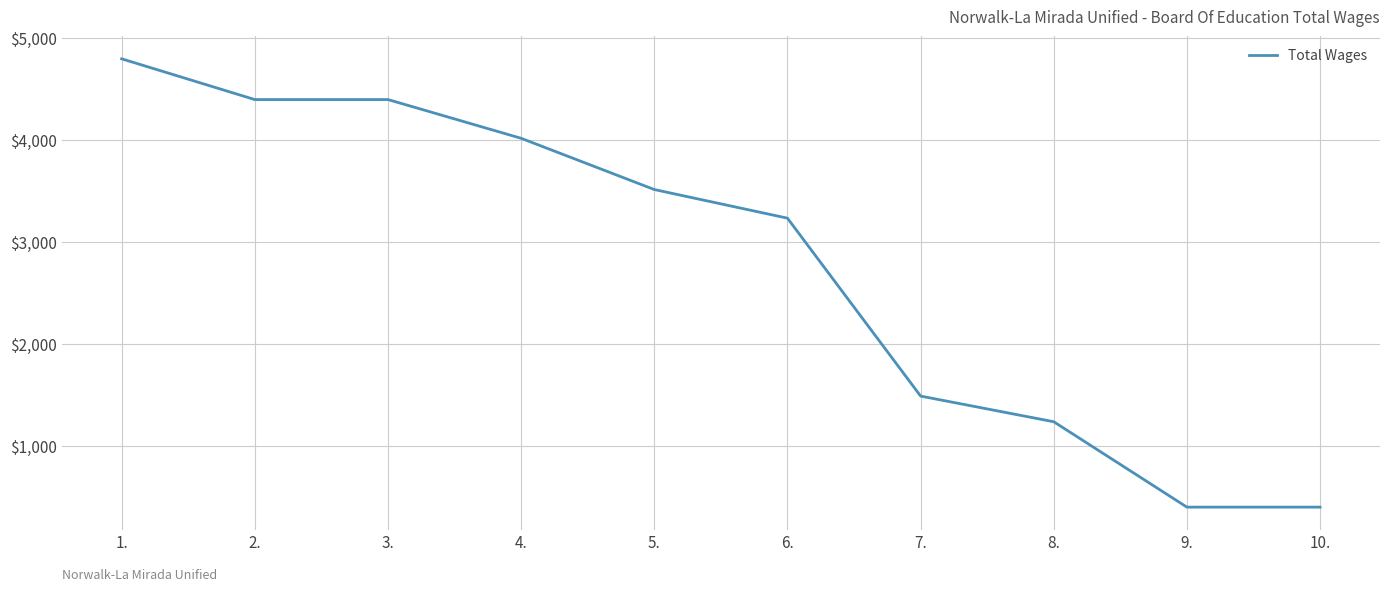

Between 4. and 10., which is larger?

4.